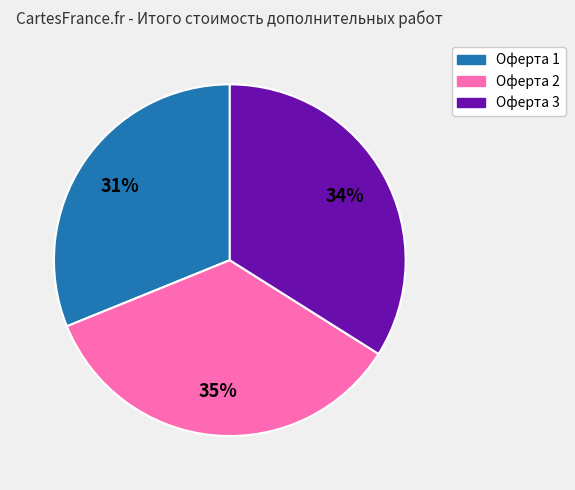

What is the smallest slice in the pie chart?

Оферта 1